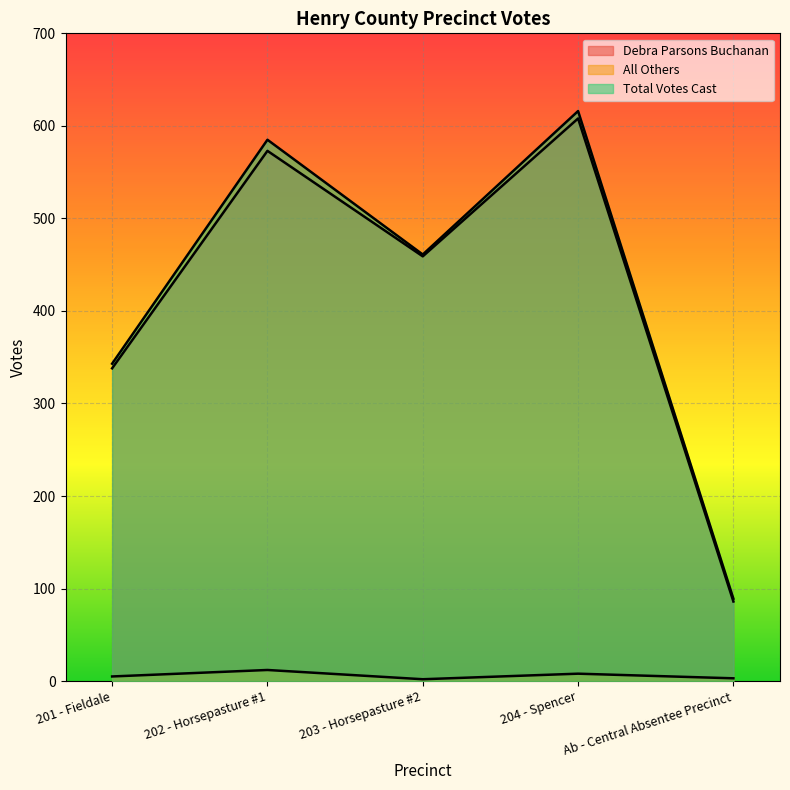

What are all the series names shown in the legend?

Debra Parsons Buchanan, All Others, Total Votes Cast